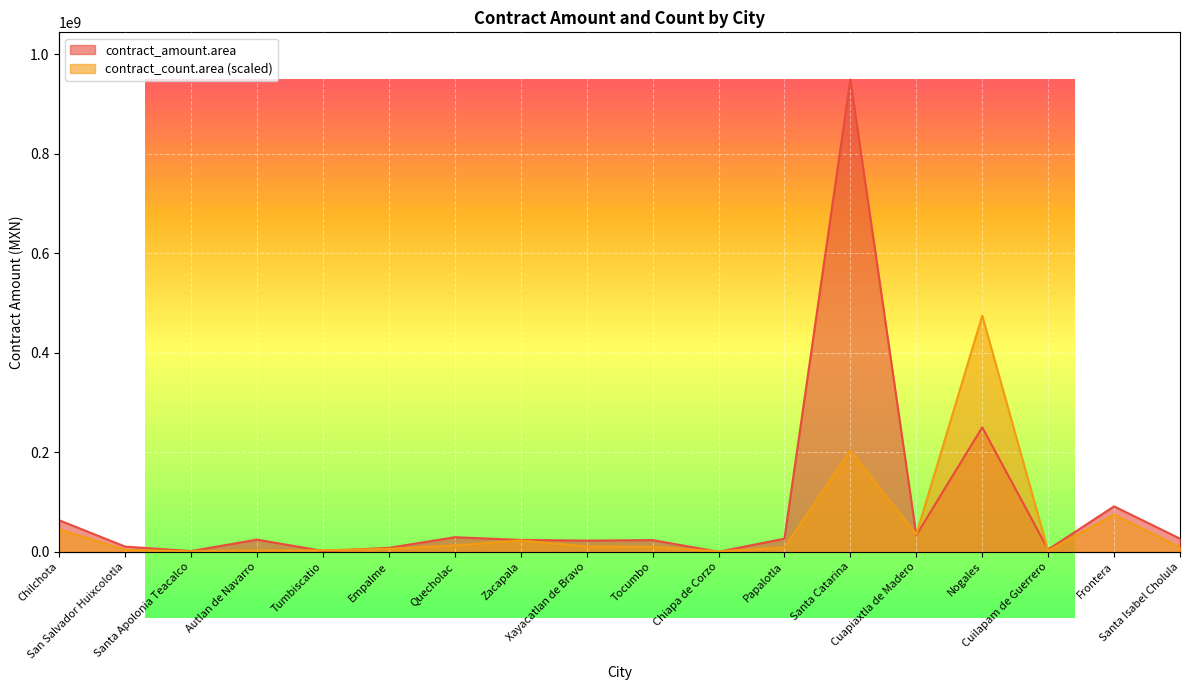

What is the greatest value displayed?

948801589.0